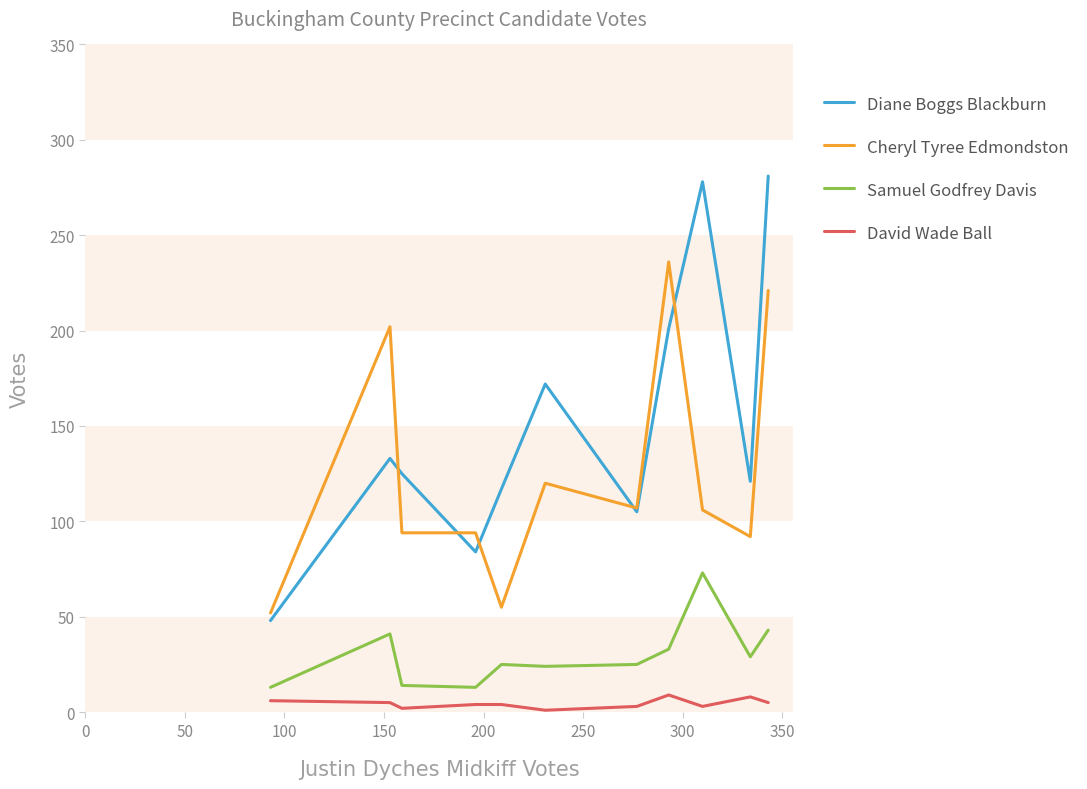

In Diane Boggs Blackburn, how many points are lower than both neighbors (excluding endpoints)?

3